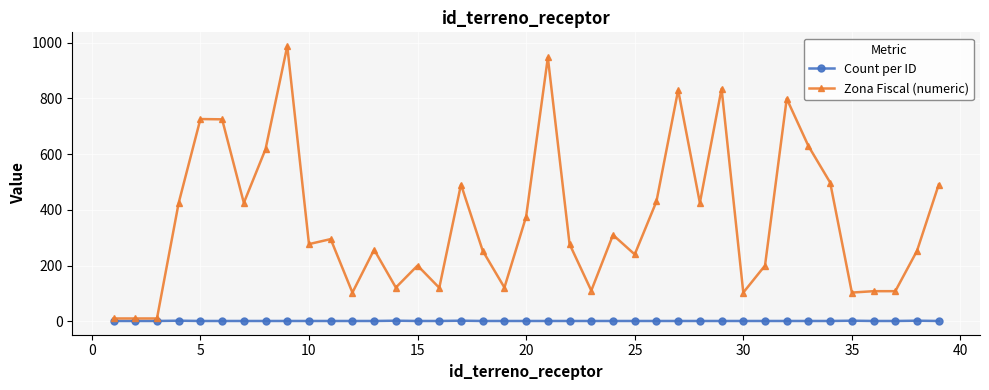

True or false: Count per ID and Zona Fiscal (numeric) intersect in this chart.

False